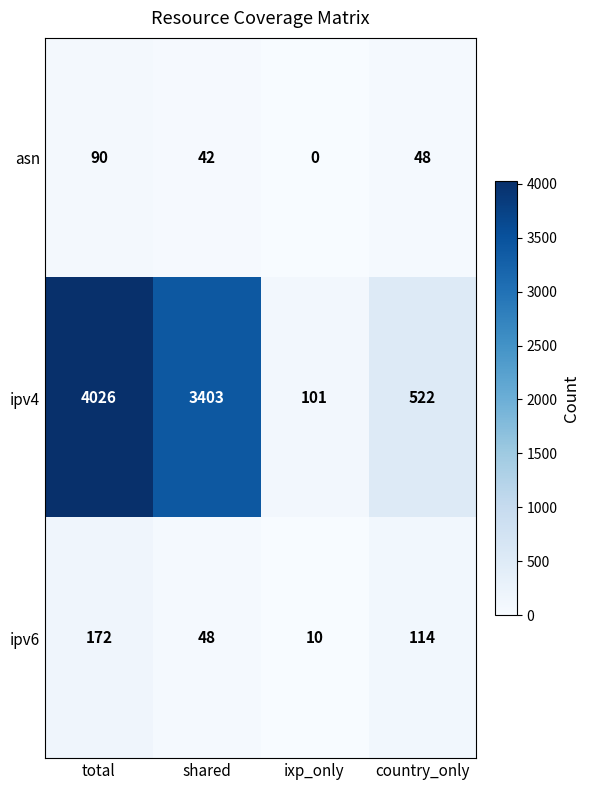

Which category has the highest value across all series?

total